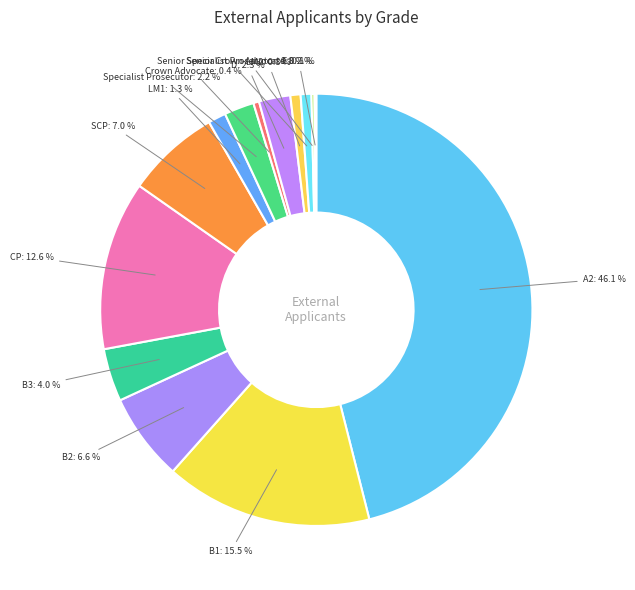

Rank the categories by value from lowest to highest.

E, Senior Crown Advocate, Crown Advocate, LM2, Senior Specialist Prosecutor, LM1, Specialist Prosecutor, D, B3, B2, SCP, CP, B1, A2